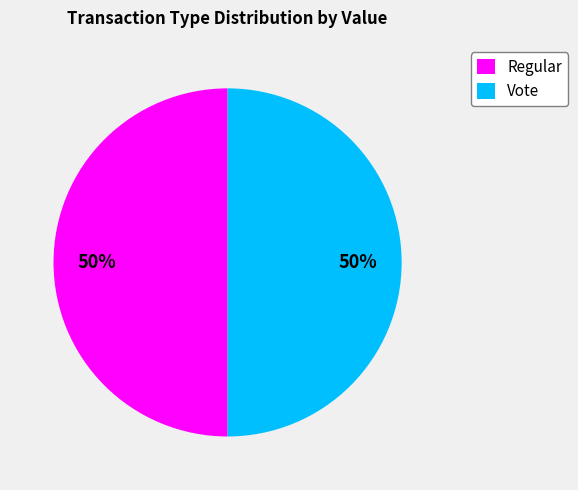

Is it true that Regular is 62% of the pie?

False